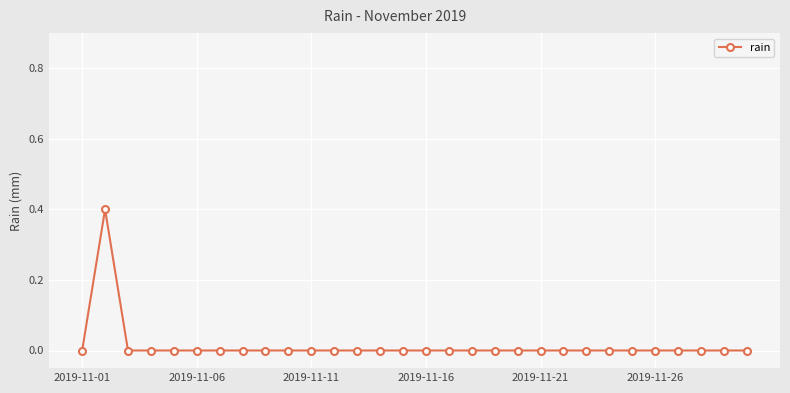

True or false: there are more than 0 points higher than both neighbors.

True